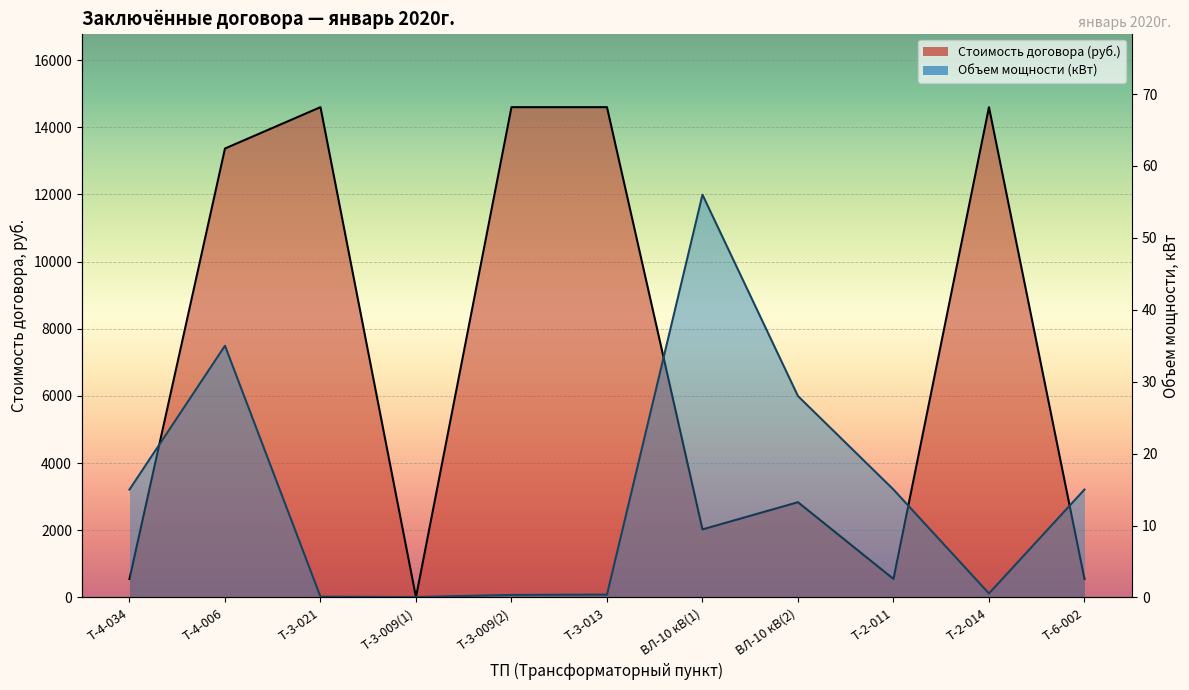

What is the label of the 7th point from the left?

ВЛ-10 кВ(1)